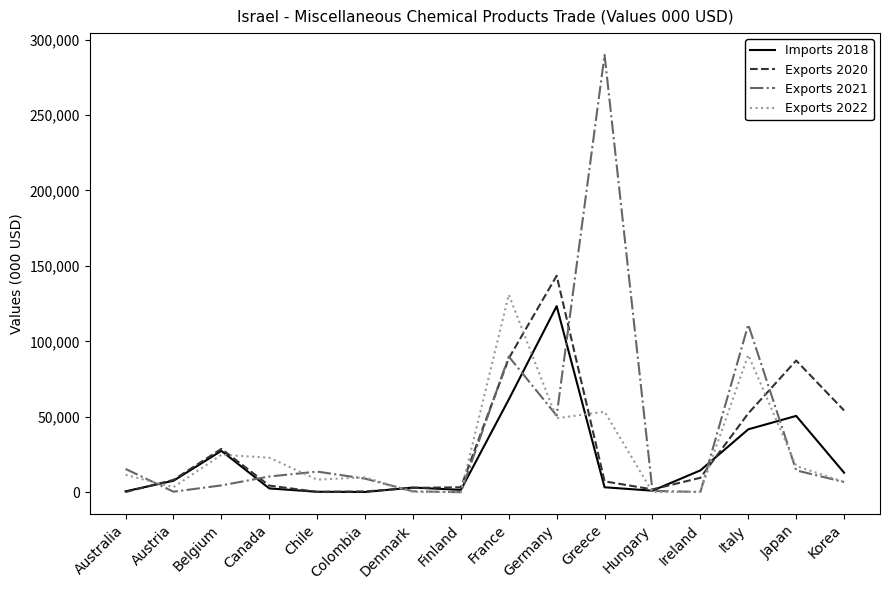

Which series has the largest range (max minus min)?

Exports 2021